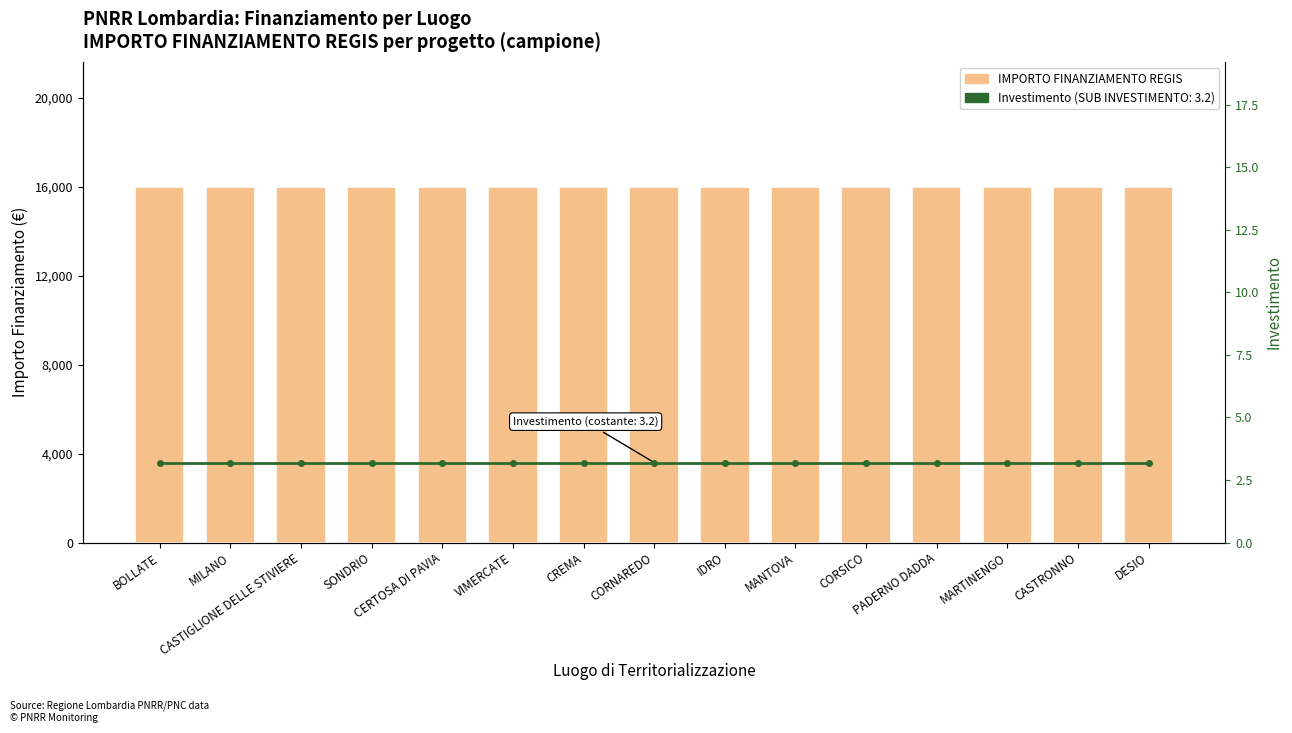

What is the total value across all series at CORNAREDO?

16003.2